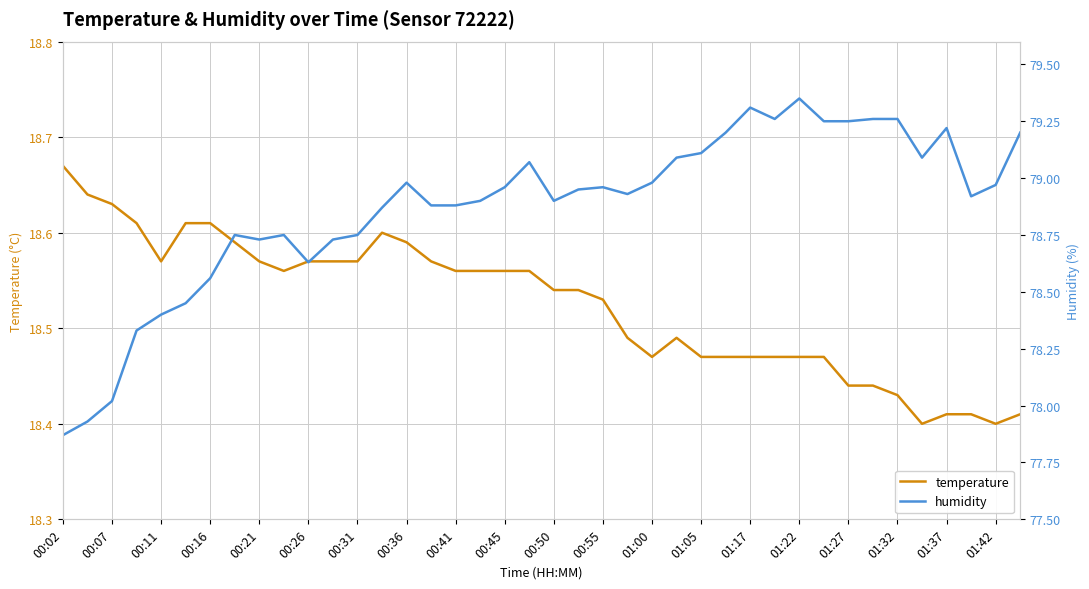

Is the value of temperature at 01:22 greater than the value of humidity at 36?

No